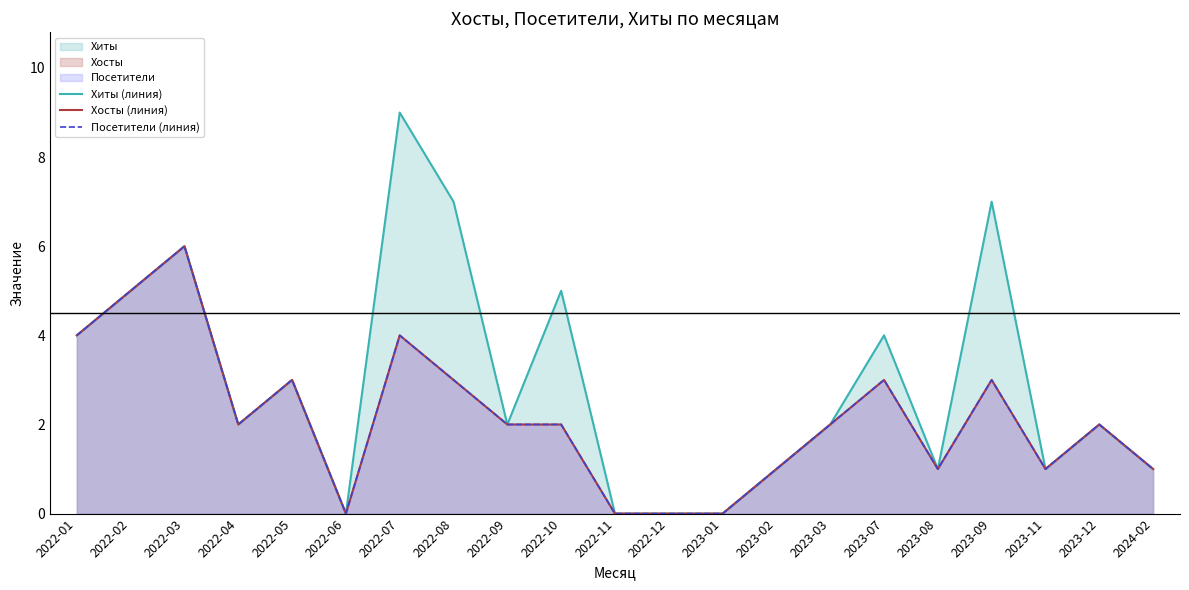

At how many categories does at least one series exceed 6?

3